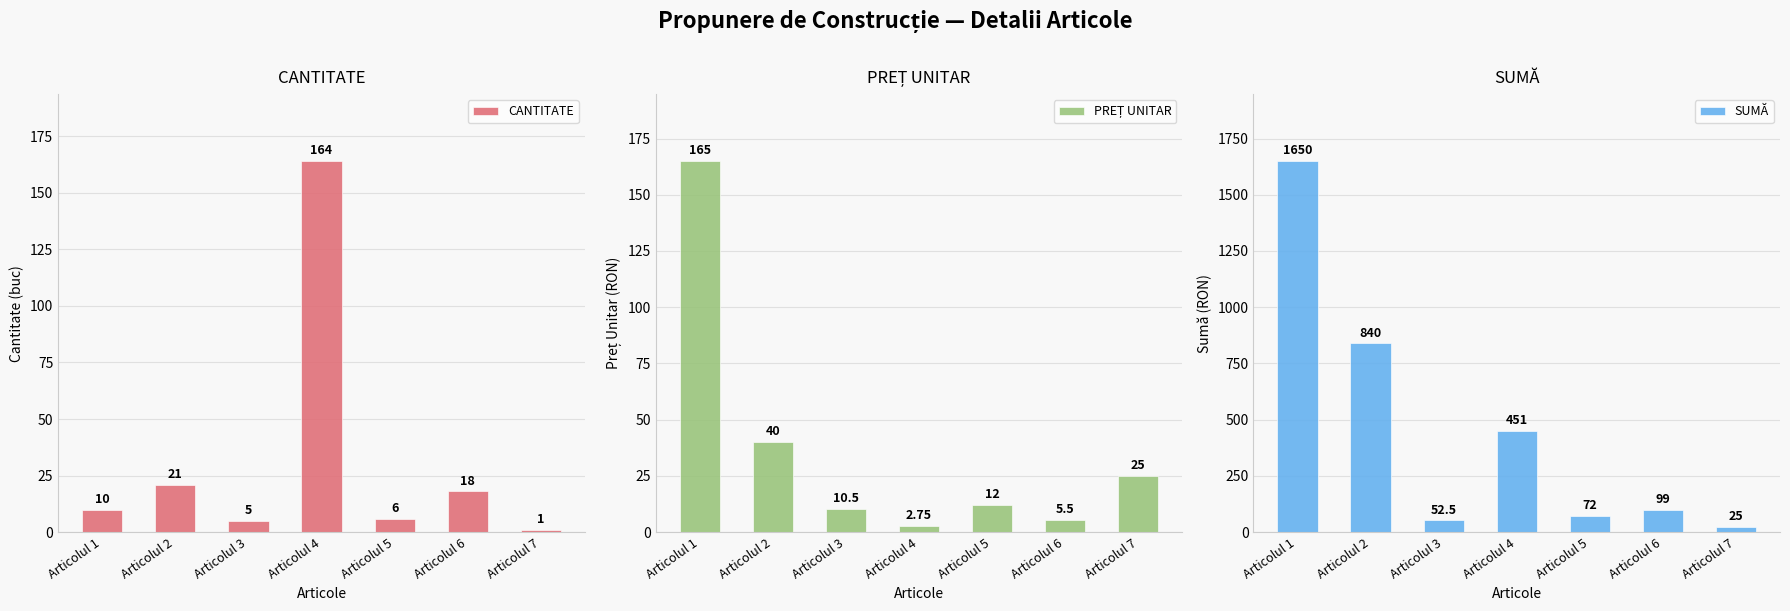

Reading left to right, extract all data points from this chart.

CANTITATE: 10.0	21.0	5.0	164.0	6.0	18.0	1.0
PREȚ UNITAR: 165.0	40.0	10.5	2.8	12.0	5.5	25.0
SUMĂ: 1650.0	840.0	52.5	451.0	72.0	99.0	25.0